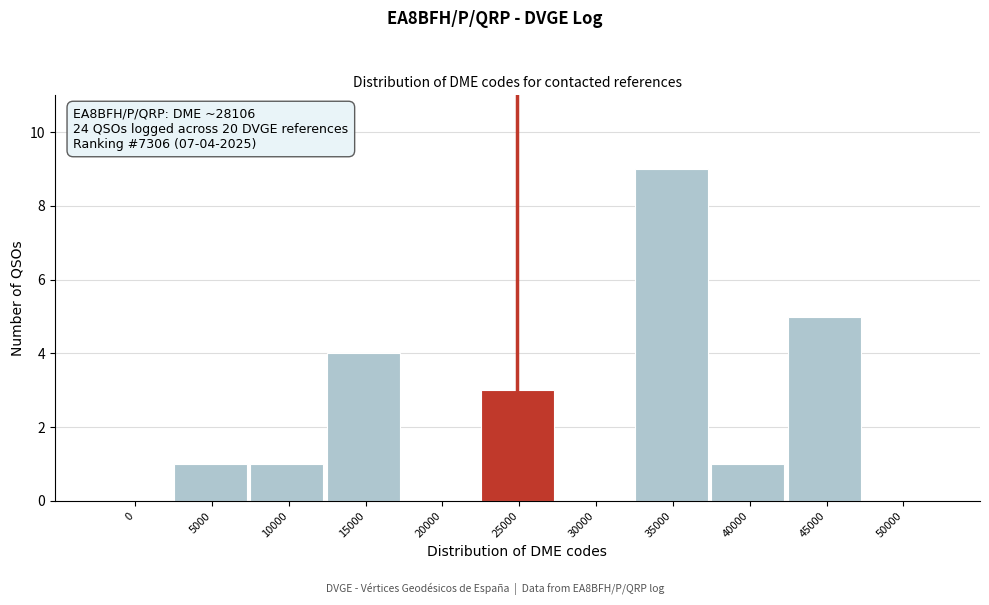

Reading right to left, extract all data points from this chart.

50000=0	45000=5	40000=1	35000=9	30000=0	25000=3	20000=0	15000=4	10000=1	5000=1	0=0